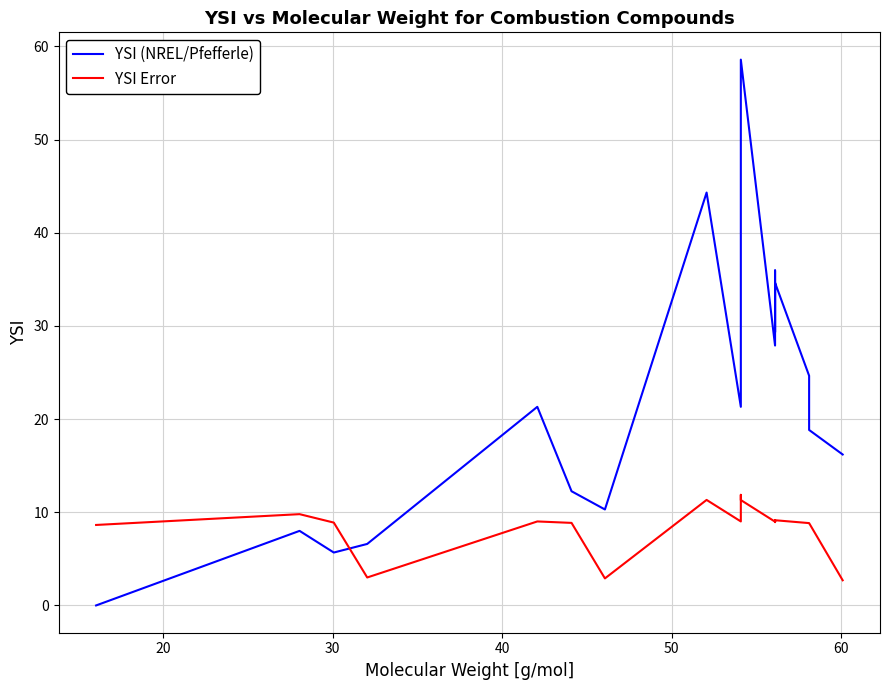

What is the spread (max minus min) of values at 50?

12.3